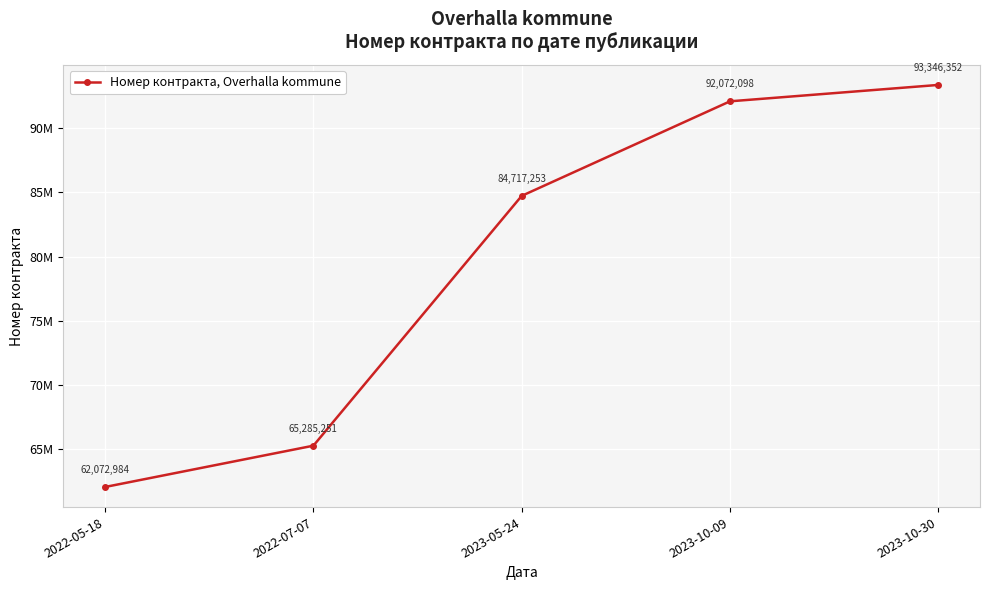

Between 2023-05-24 and 2023-10-09, which is larger?

2023-10-09